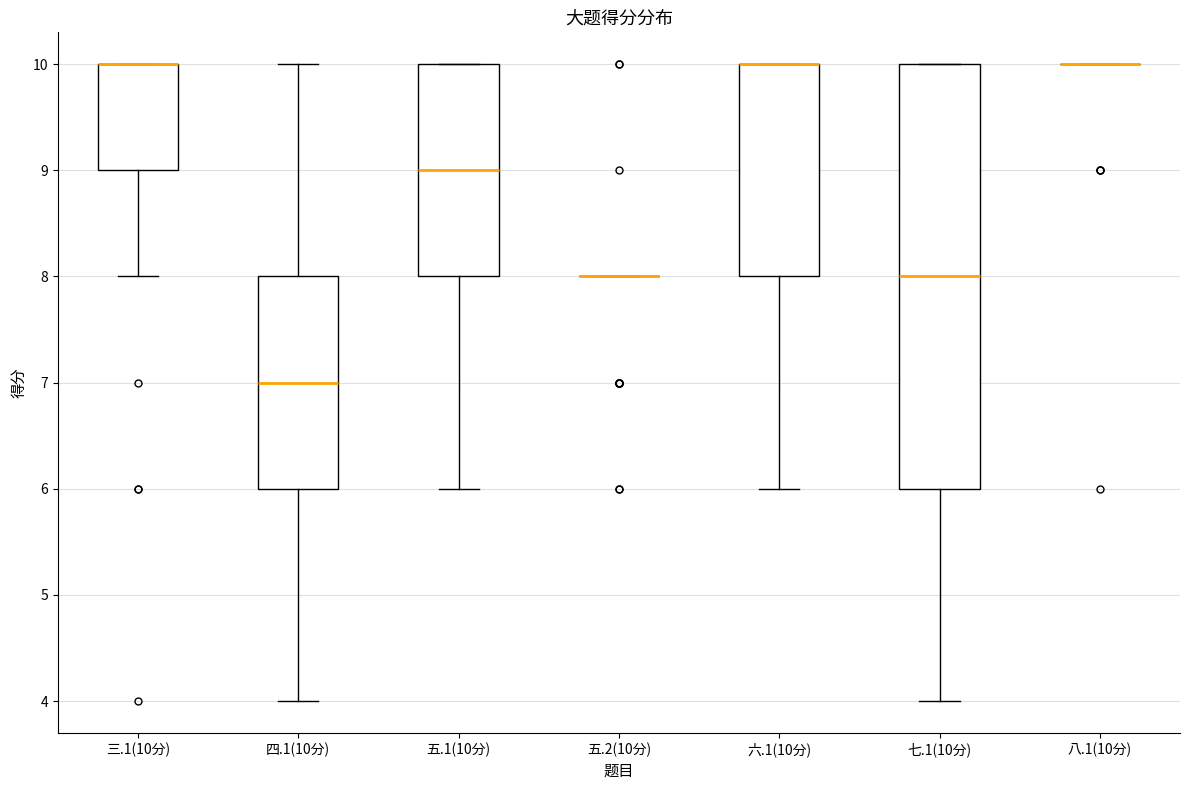

Comparing the boxes themselves (not the whiskers), which one is the tallest?

七.1(10分)